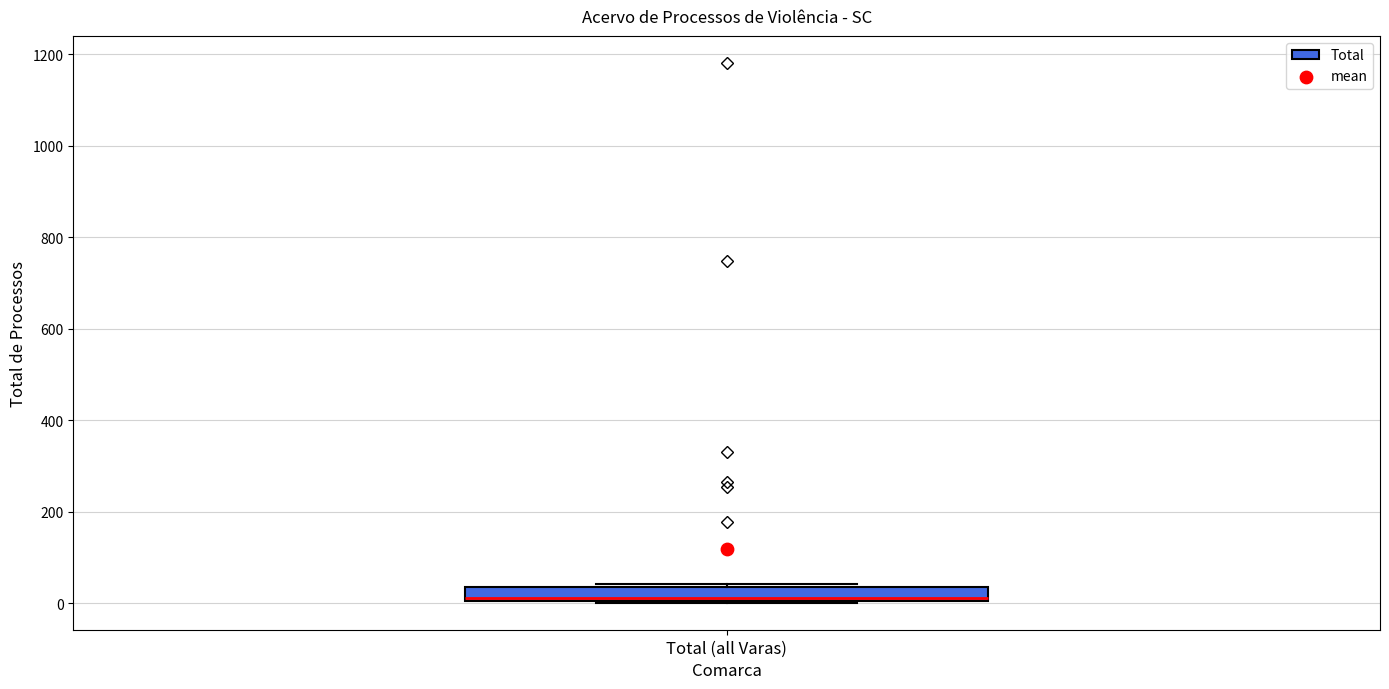

Where is the upper edge of the box for Total (all Varas) on the y-axis? The values are not printed on the chart, so give them approximately, as read against the axis.

40